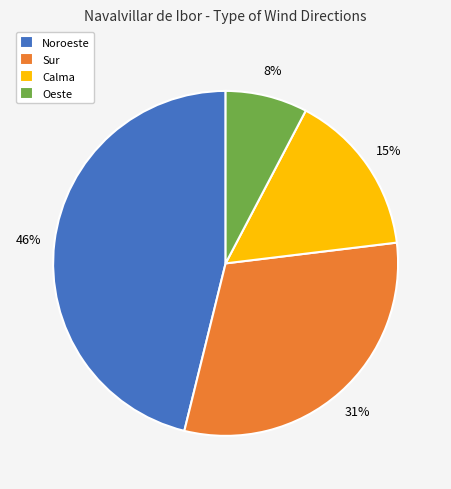

Combined, do Noroeste and Calma account for over 50%?

Yes